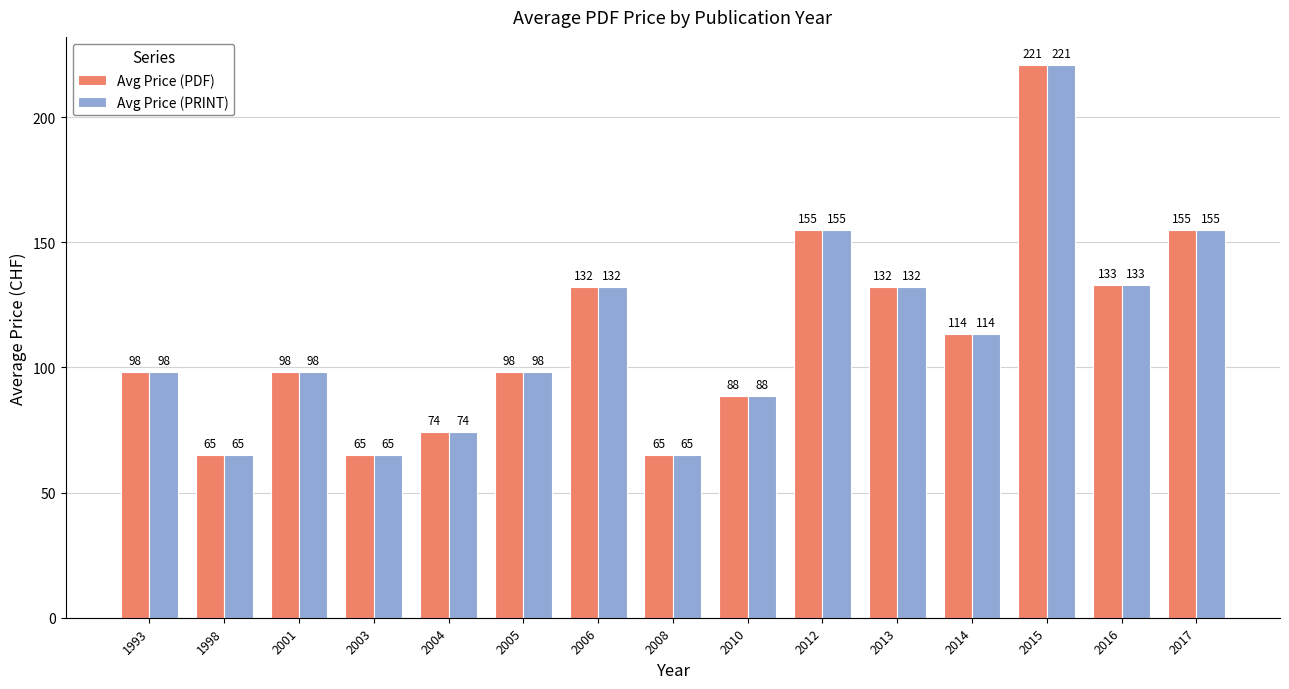

What is the maximum value for Avg Price (PDF)?

221.0